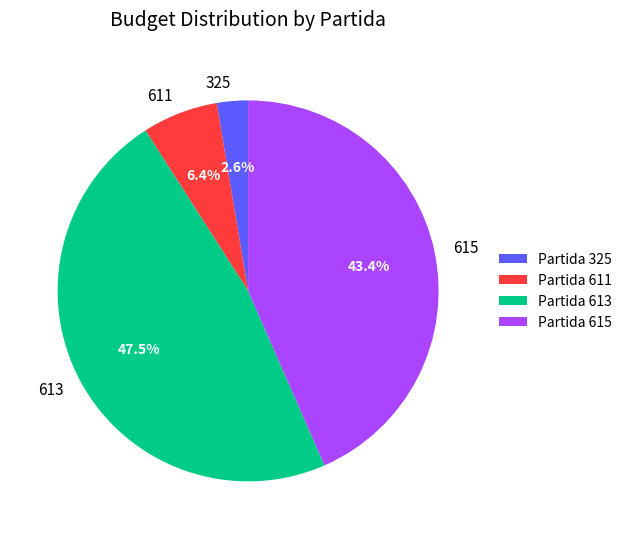

Which has a higher value, 615 or 613?

613